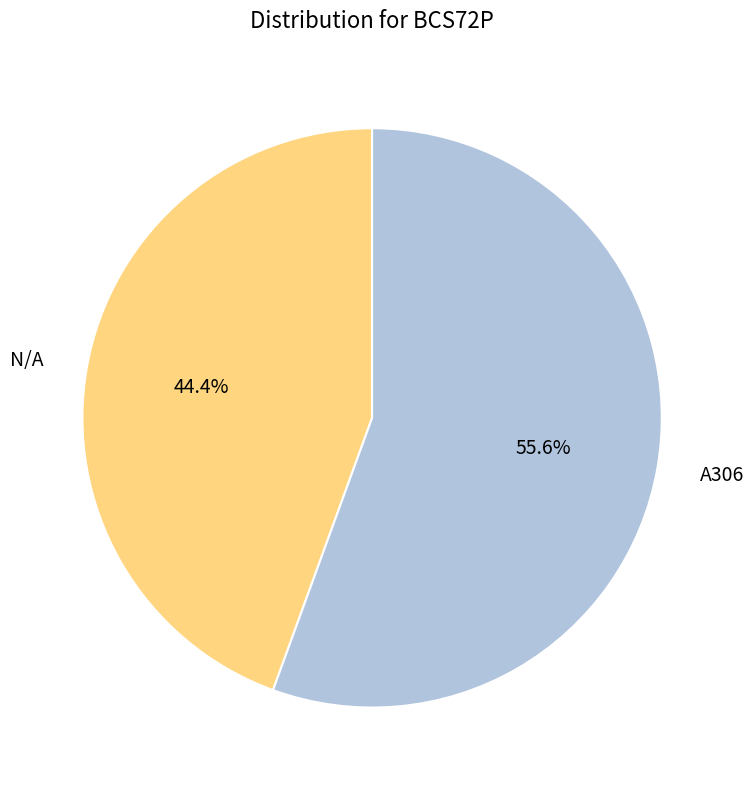

Is N/A the majority of the pie?

No